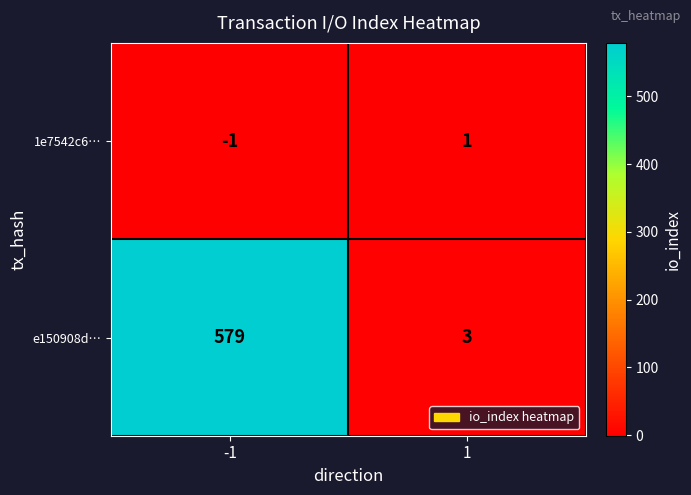

Which series has the largest range (max minus min)?

e150908d…